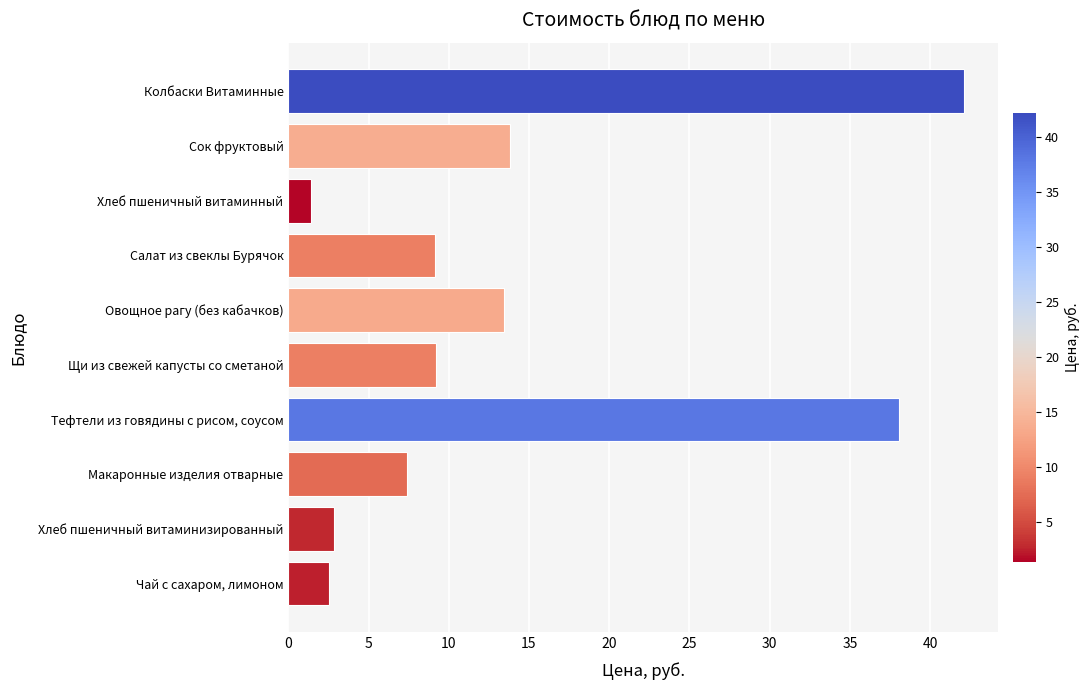

What position from the top is Чай с сахаром, лимоном?

10